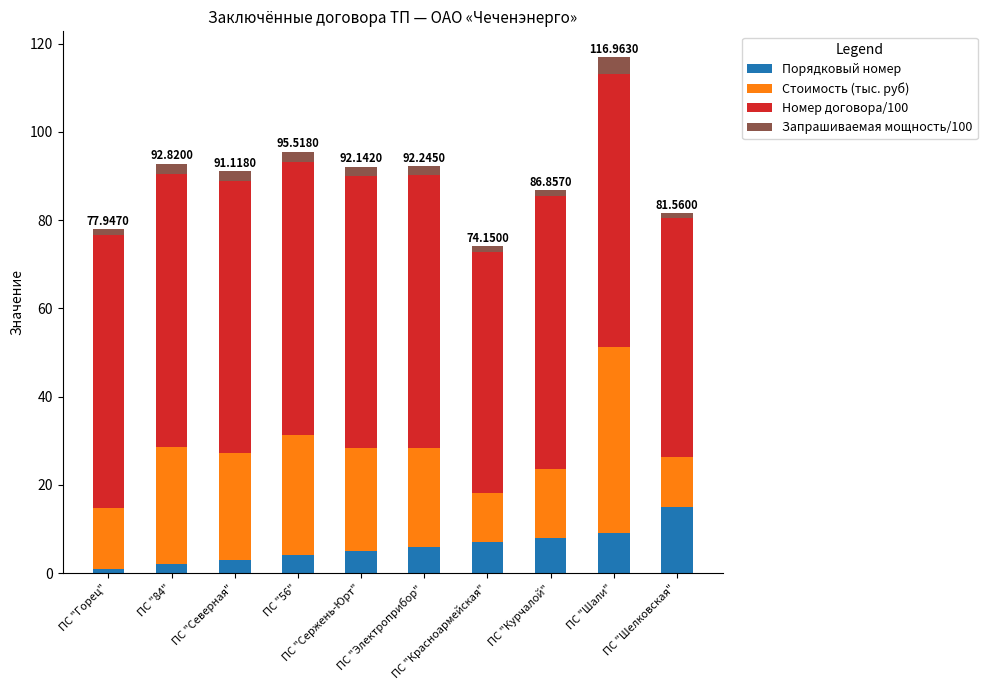

The Порядковый номер series shows 9.0 at ПС "Сержень-Юрт". True or false?

False